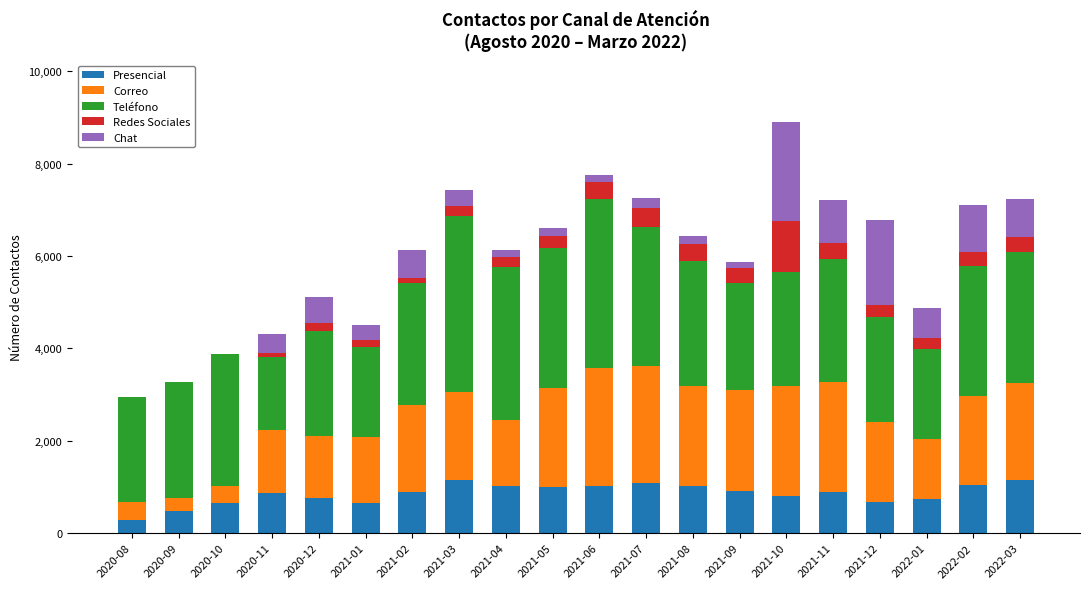

What is the maximum value for Presencial?

1157